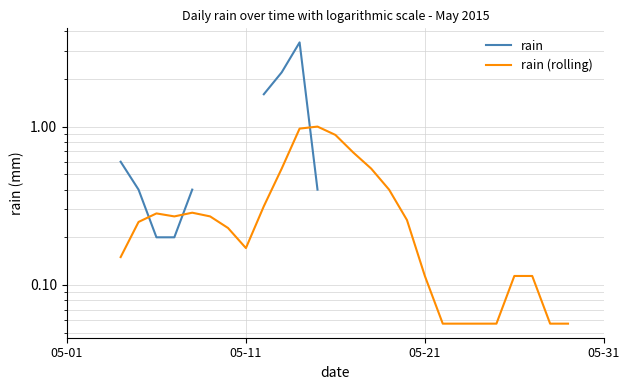

What value does the rain (rolling) series have at 7?

0.3